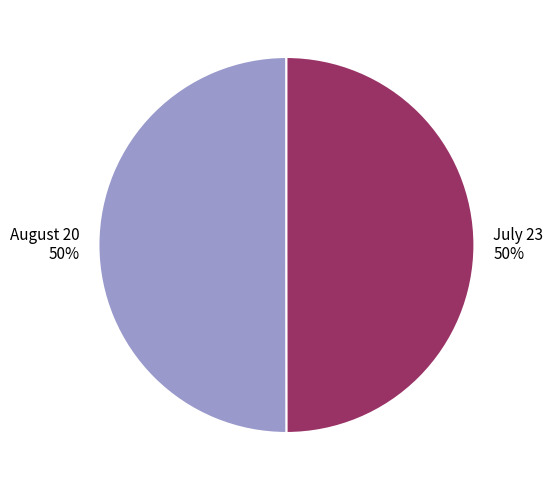

Do July 23 and August 20 together represent more than half of the pie?

Yes